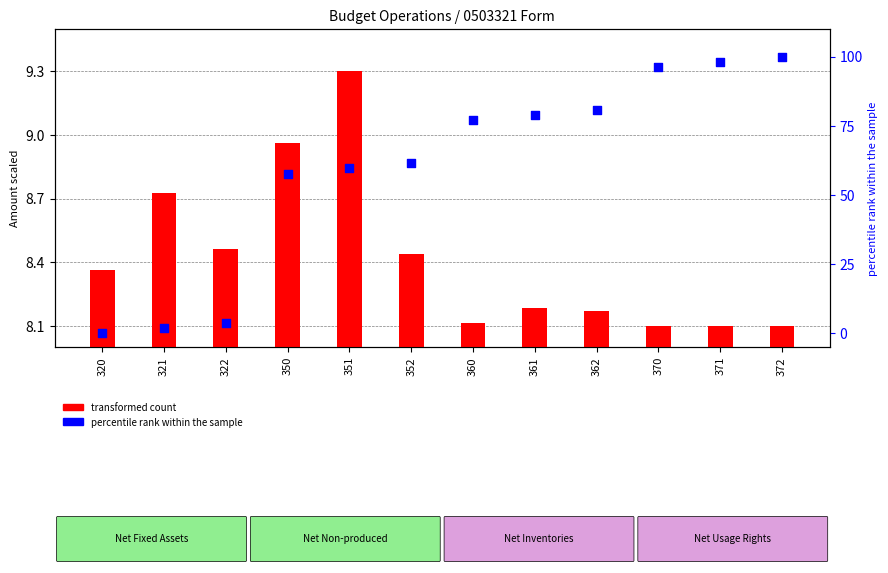

Which series contains the highest Y value?

percentile rank within the sample